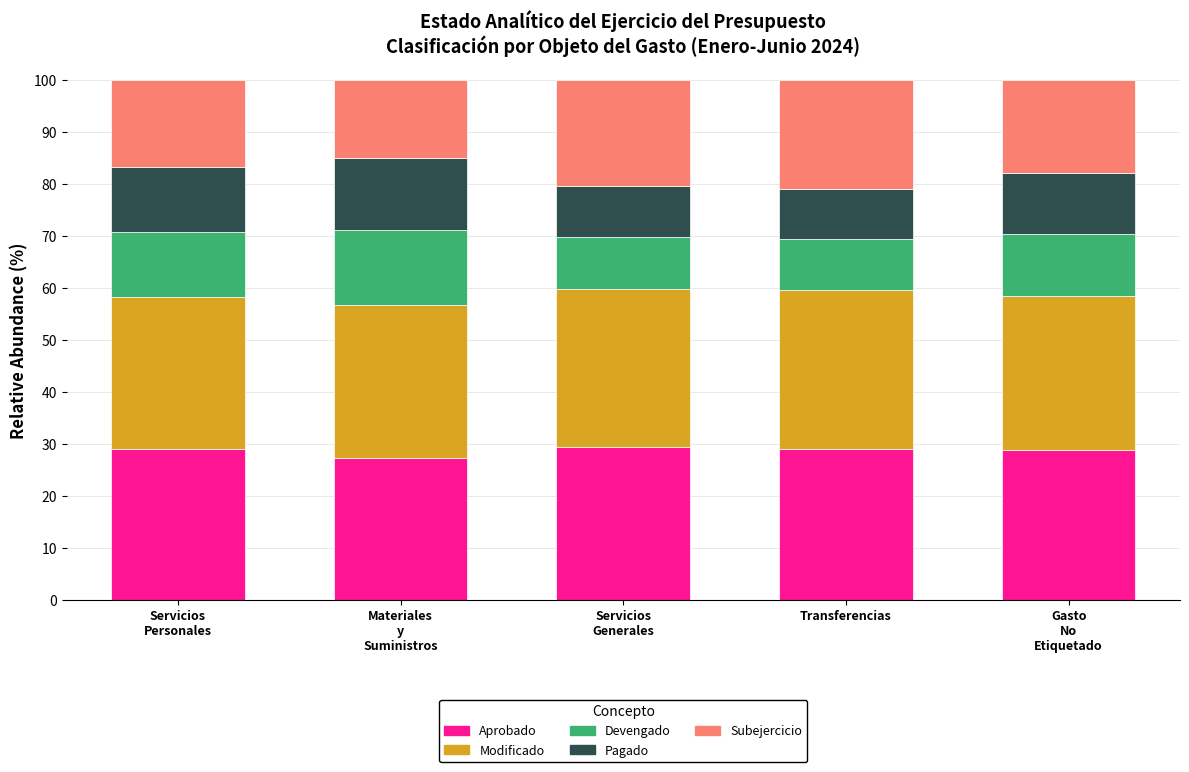

What is the difference between the maximum and minimum values in the Aprobado series?

2.1